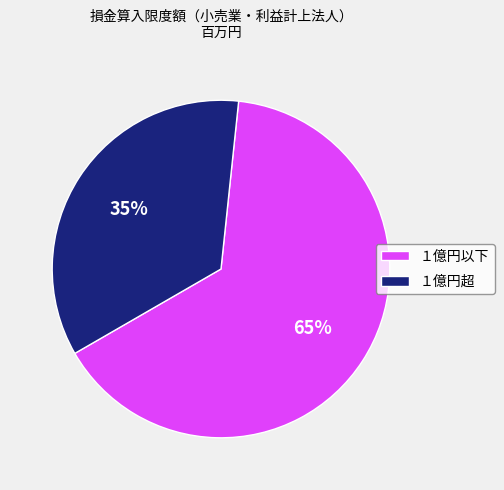

What is the ratio of the value at １億円超 to the value at １億円以下?

0.5